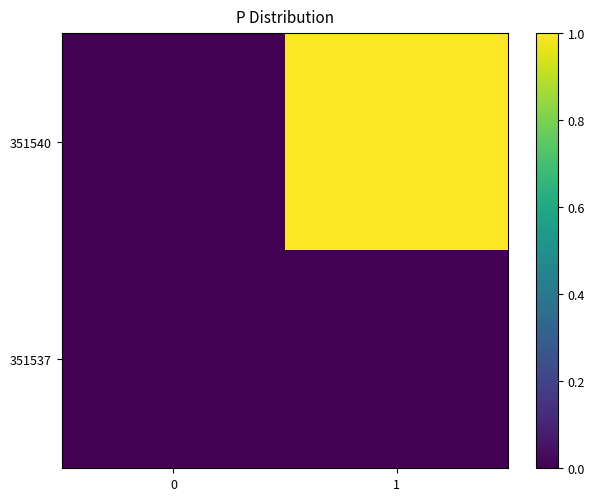

Rank the series by their average value, from highest to lowest.

row_0, row_1